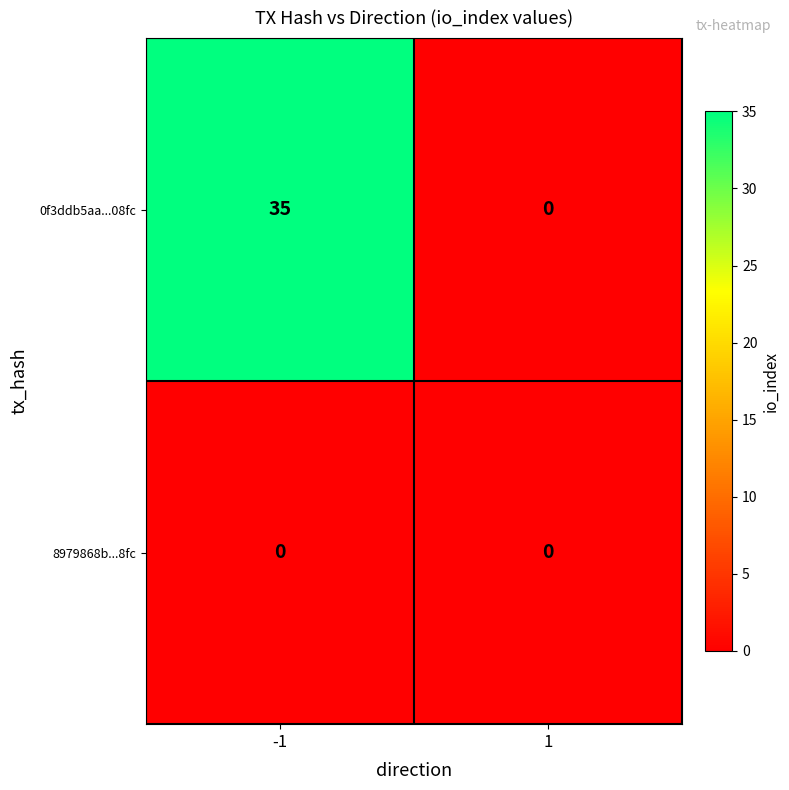

Which series has the largest total across all categories?

0f3ddb5aa...08fc